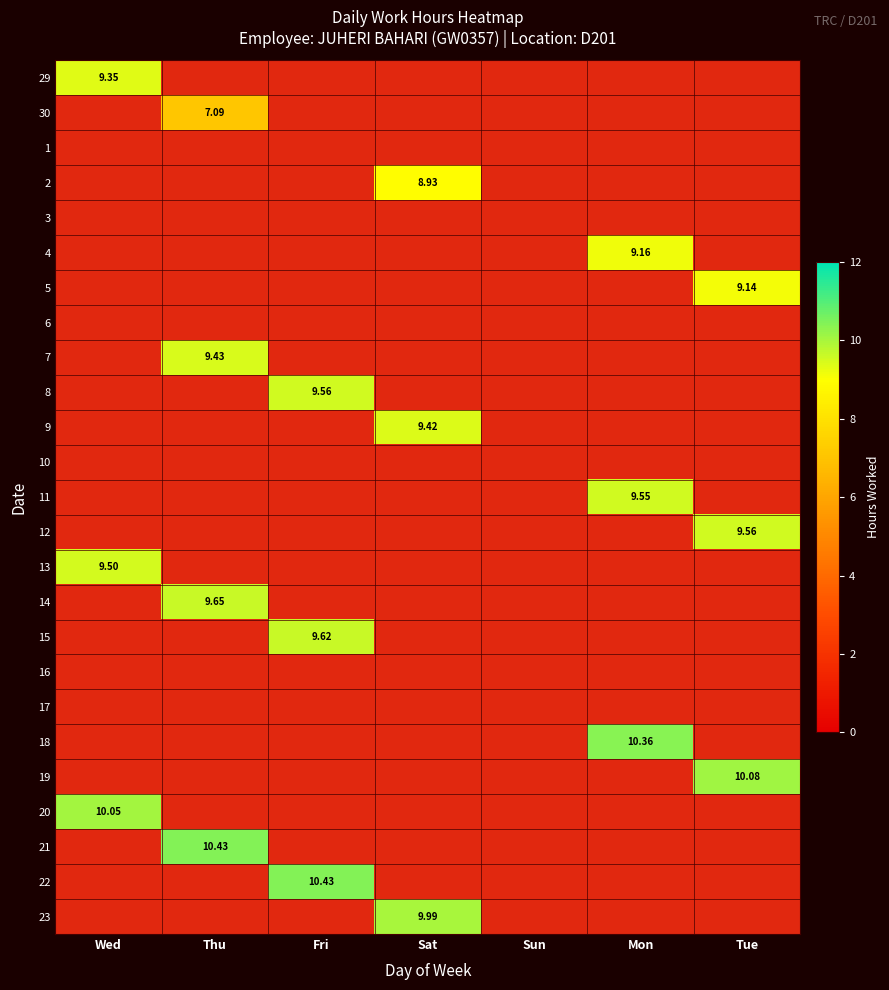

Which label corresponds to the smallest value in the chart?

Thu